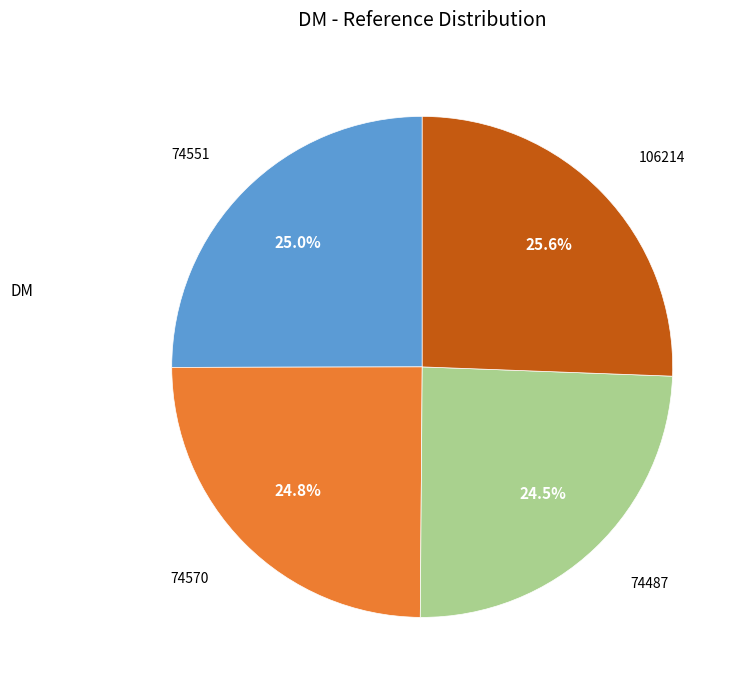

Does any single category account for the majority?

No